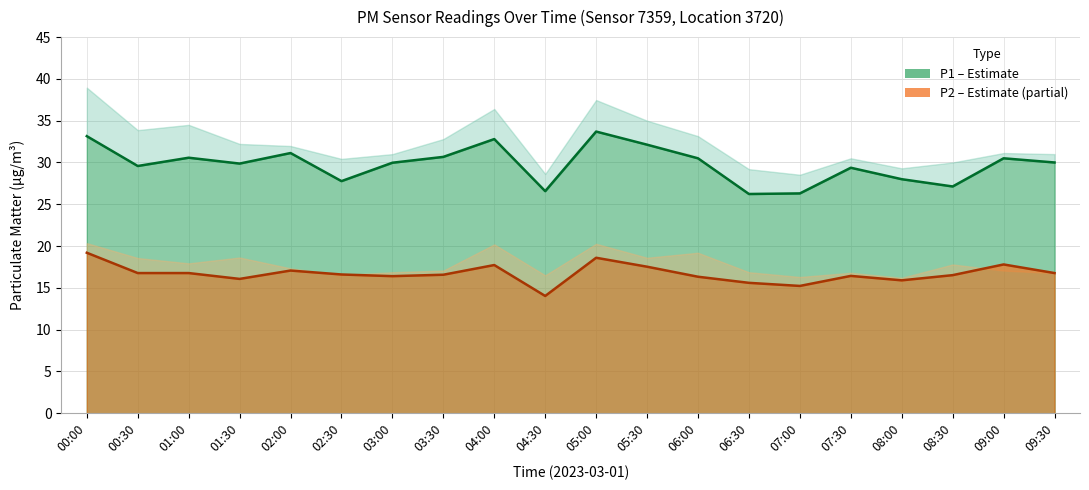

The value of P2 (PM2.5) at 02:00 is 7.1. True or false?

False